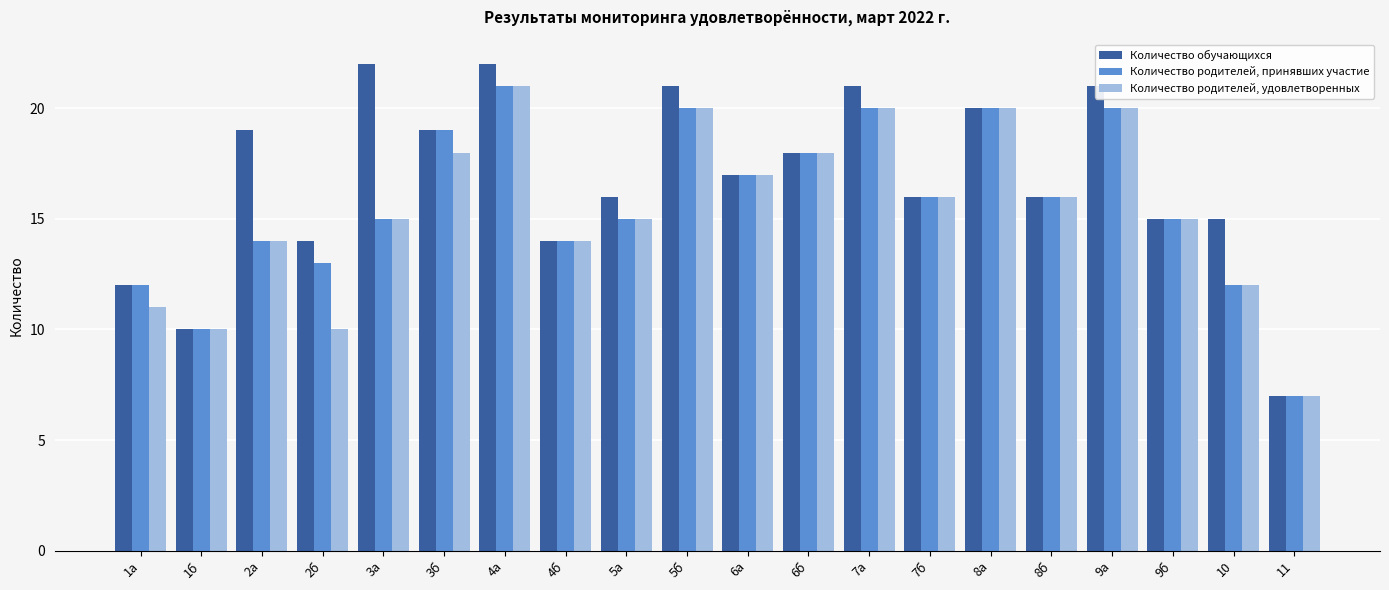

What is the total value across all series at 7а?

61